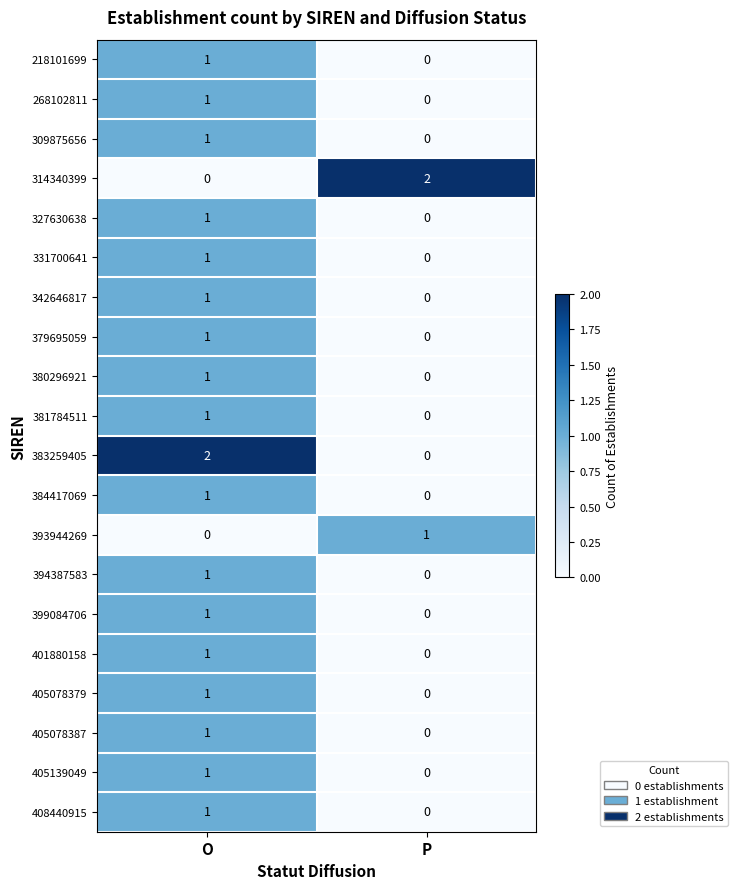

The value of 405139049 at O is 0. True or false?

False